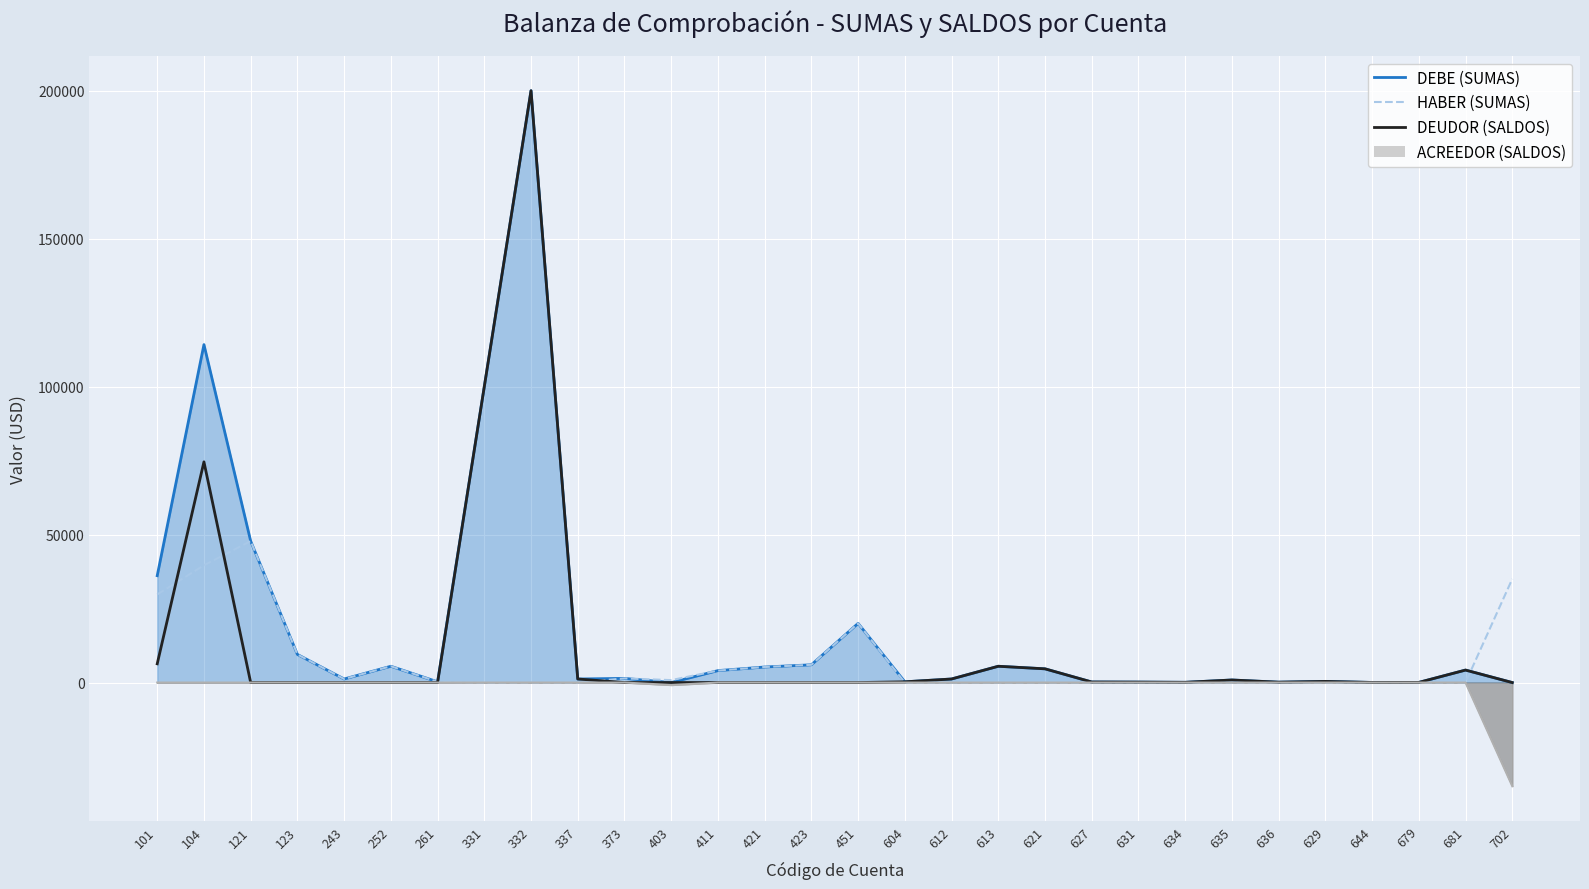

Between which two adjacent categories do HABER (SUMAS) and DEUDOR (SALDOS) first intersect?

101 and 104